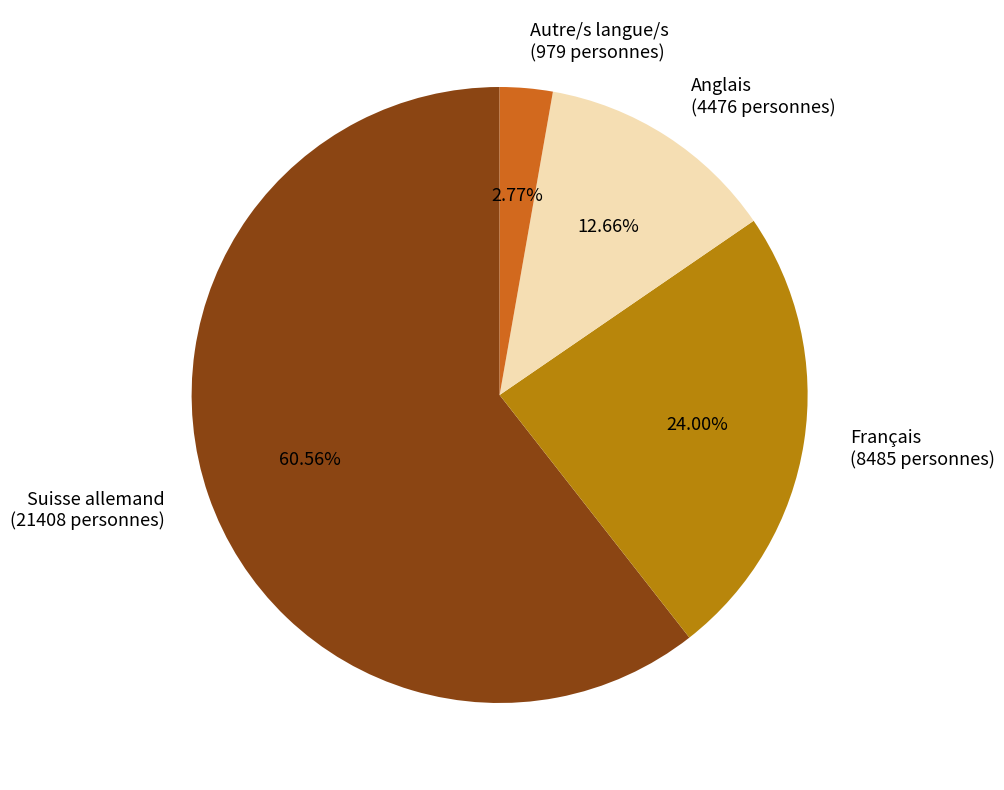

How many segments does this pie chart have?

4